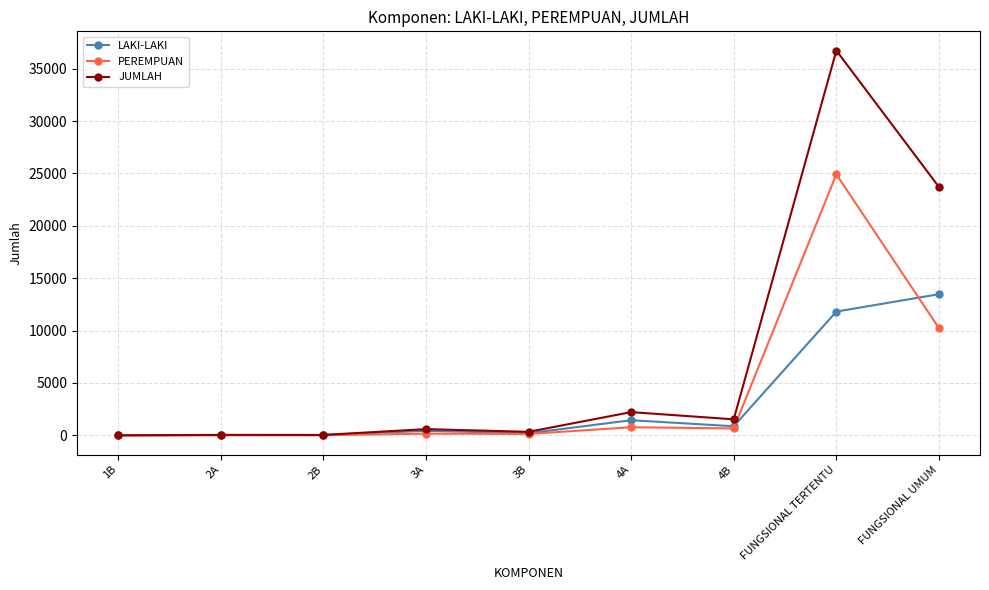

How many distinct data groups are displayed?

3